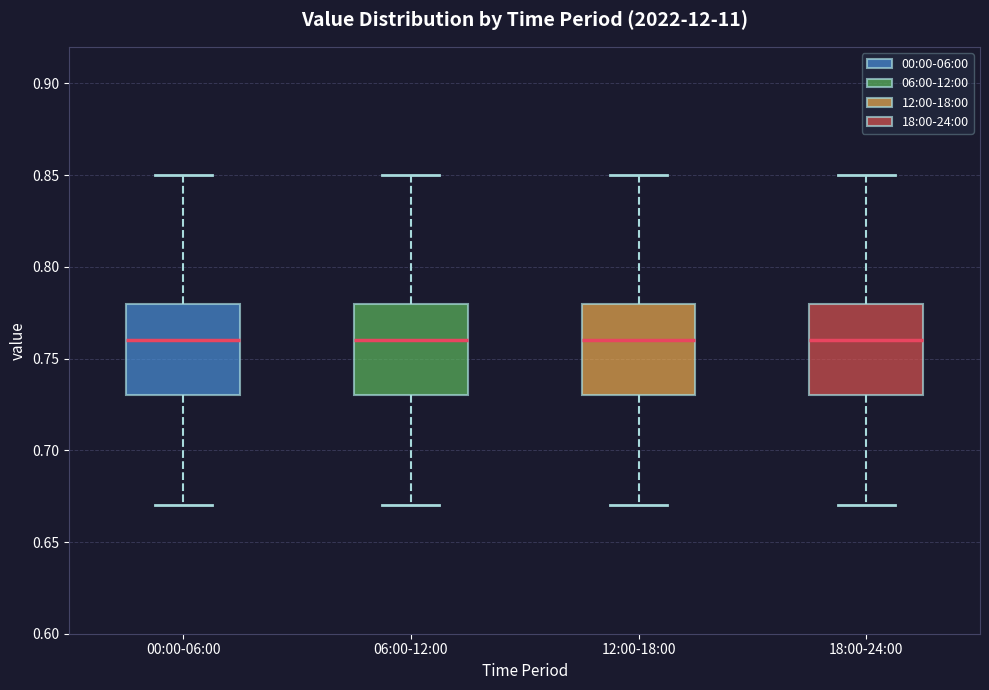

Reading left to right, transcribe this box plot: for each box, give where its median line is, the range the box spans, and where its two whiskers end, as read against the y-axis. The values are not printed on the chart, so give them approximately, as read against the axis.

00:00-06:00: median 0.76, box 0.73 to 0.78, whiskers 0.67 to 0.85
06:00-12:00: median 0.76, box 0.73 to 0.78, whiskers 0.67 to 0.85
12:00-18:00: median 0.76, box 0.73 to 0.78, whiskers 0.67 to 0.85
18:00-24:00: median 0.76, box 0.73 to 0.78, whiskers 0.67 to 0.85